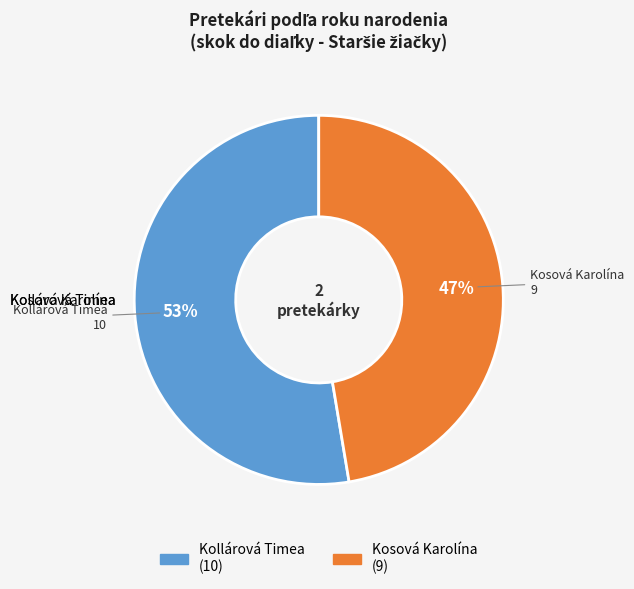

Is there any slice that represents more than half of the pie?

Yes